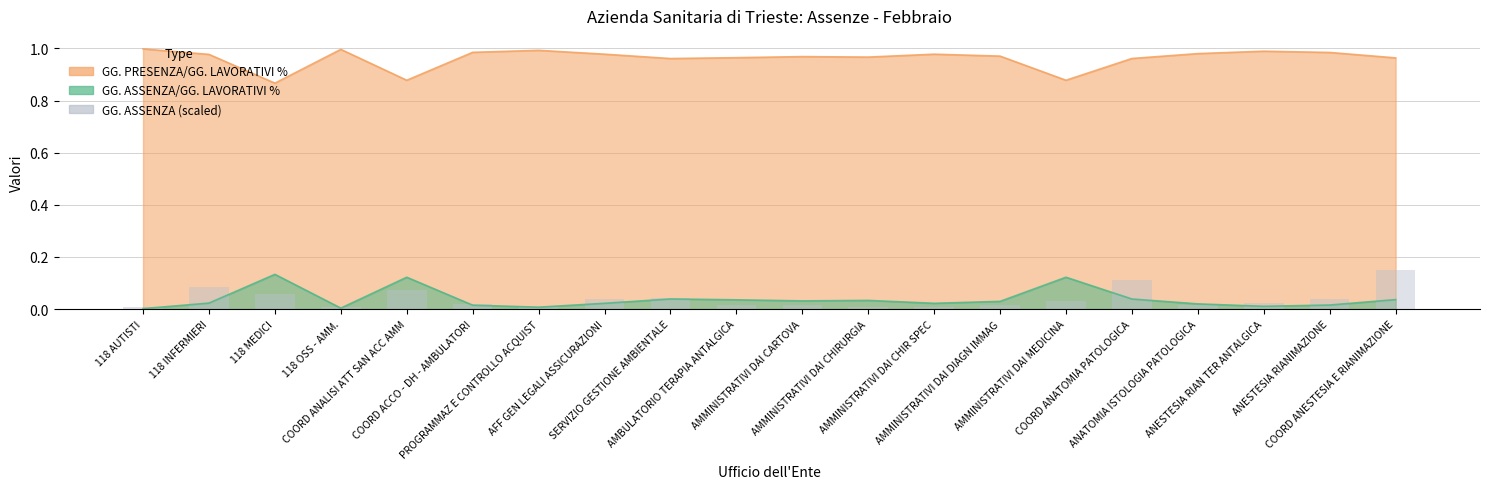

True or false: the data shows 0.0 at ANATOMIA ISTOLOGIA PATOLOGICA.

False